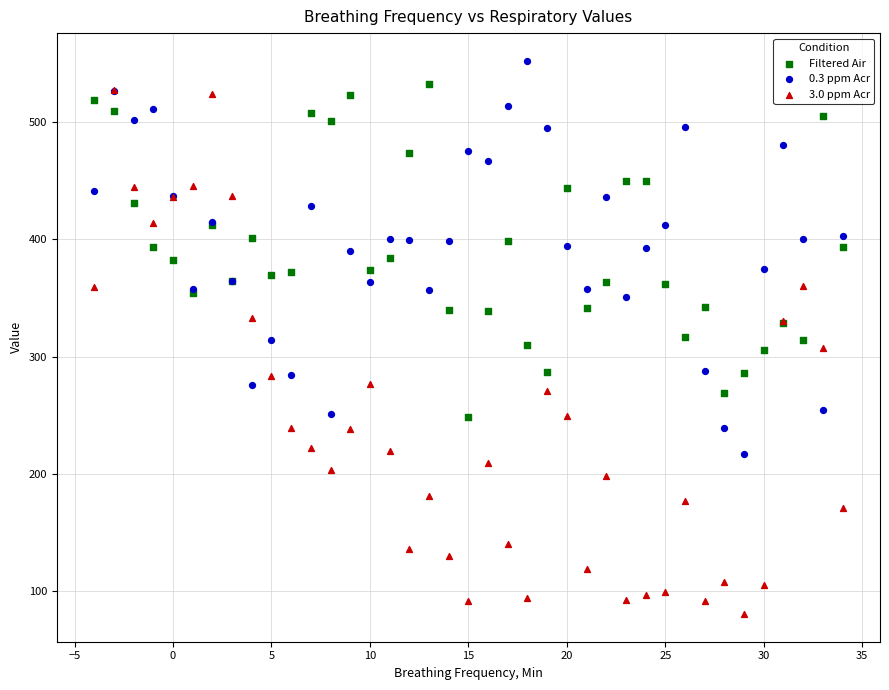

Which series has the widest spread of Y values?

3.0 ppm Acr